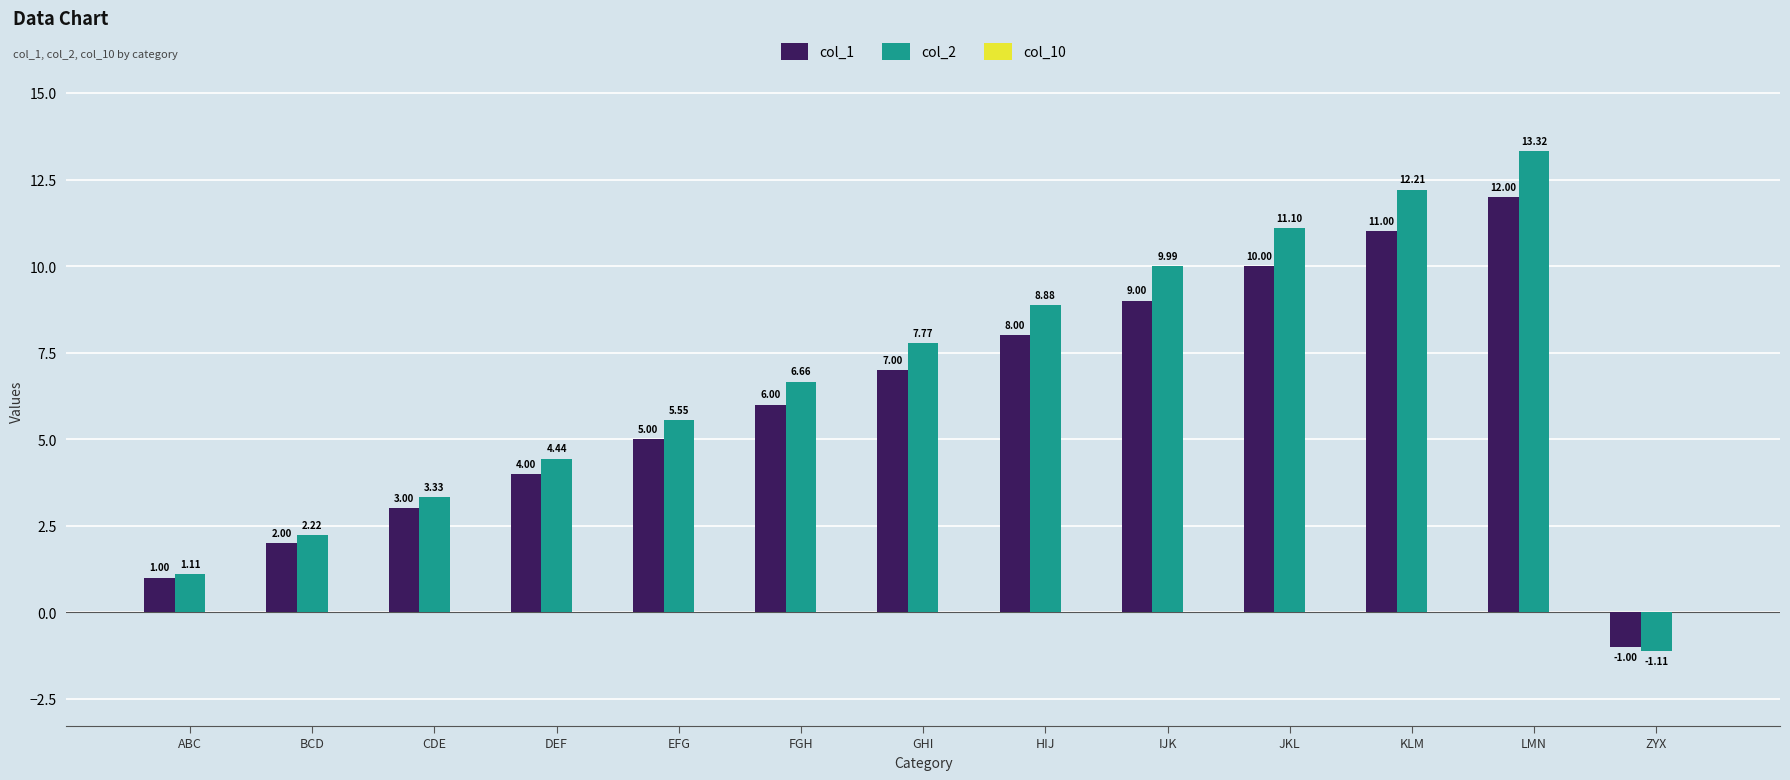

What is the average value of the col_2 series?

6.6